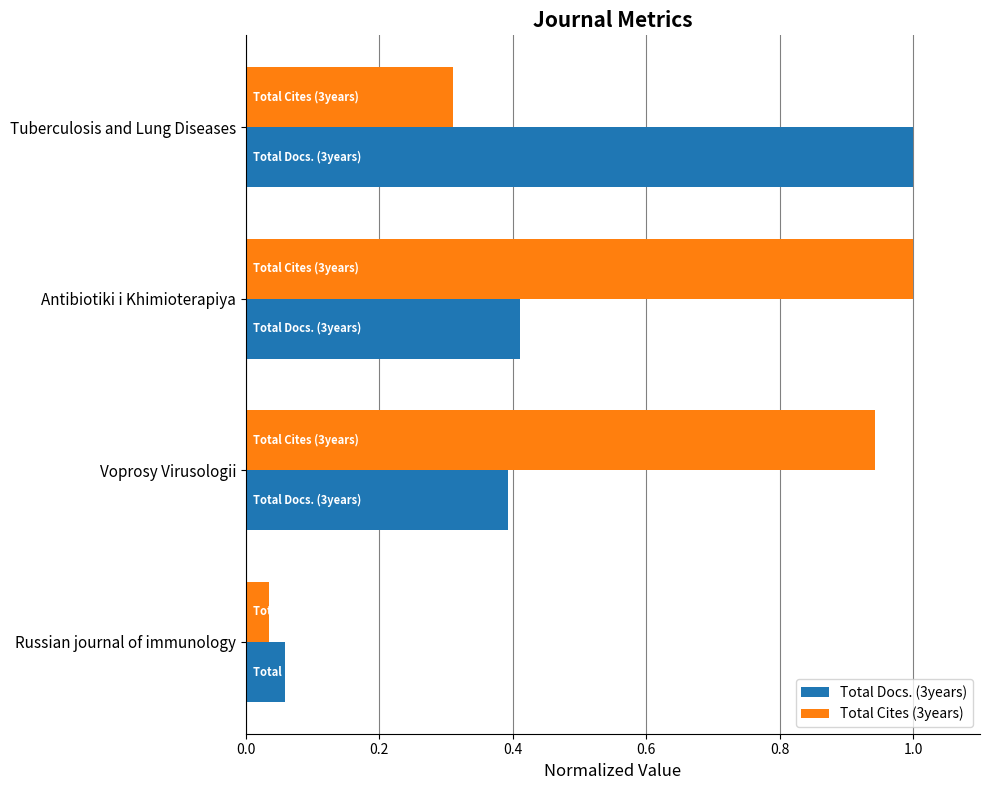

Between Russian journal of immunology and Voprosy Virusologii, which series saw the biggest shift?

Total Cites (3years)